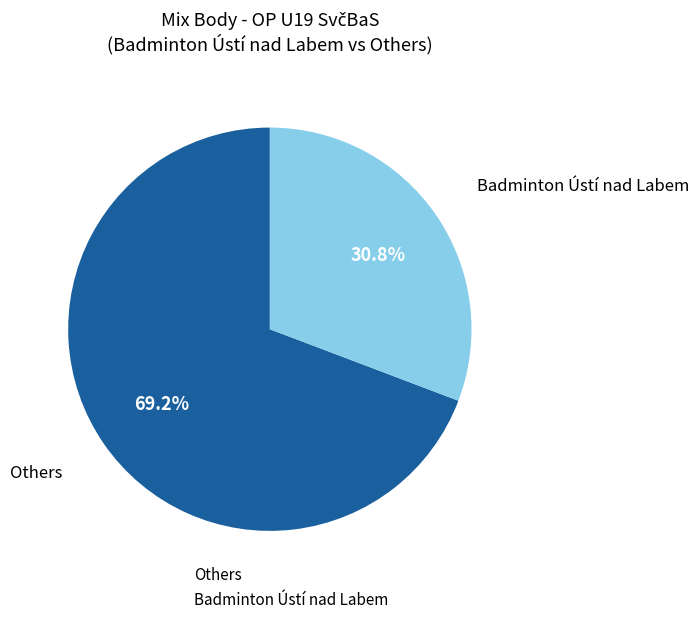

What percentage do Others and Badminton Ústí nad Labem together represent?

100.0%